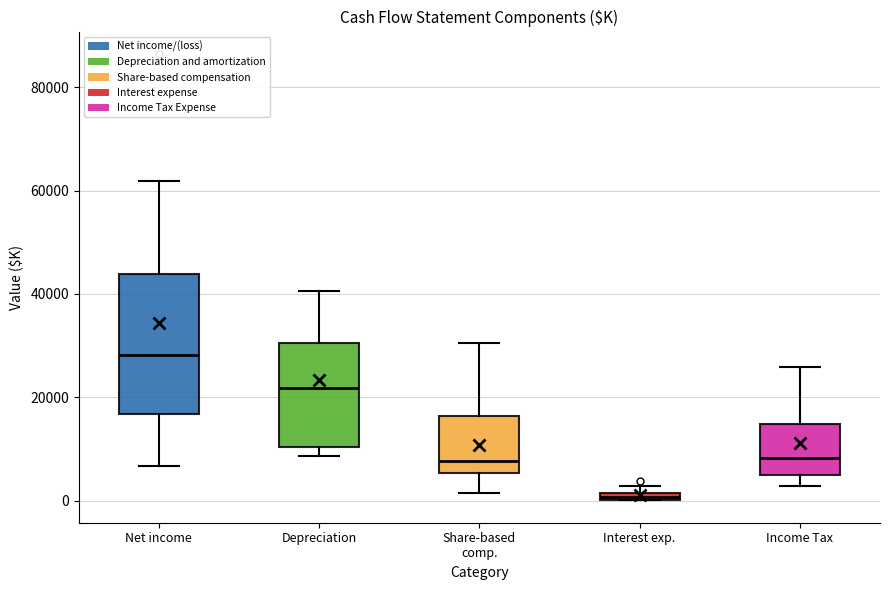

Which box is the tallest, from its lower edge to its upper edge?

Net income